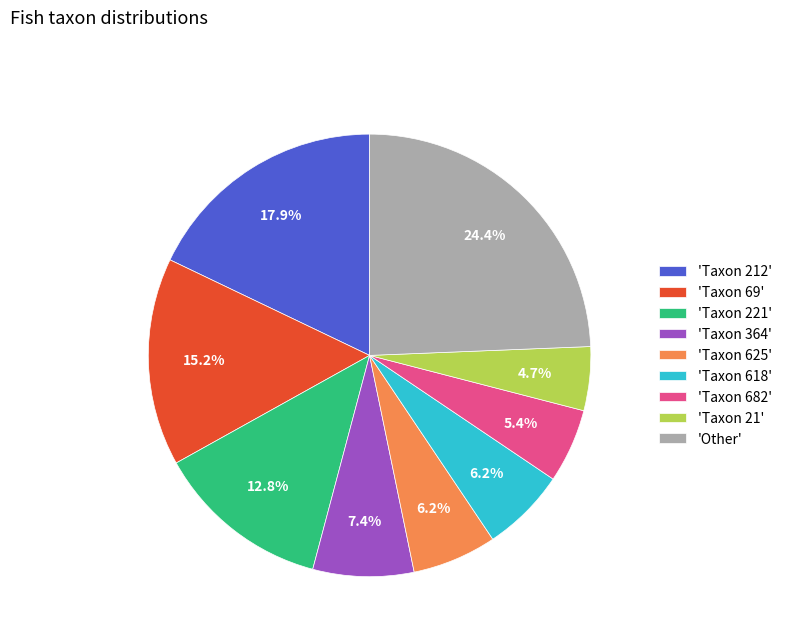

Does any single category account for the majority?

No